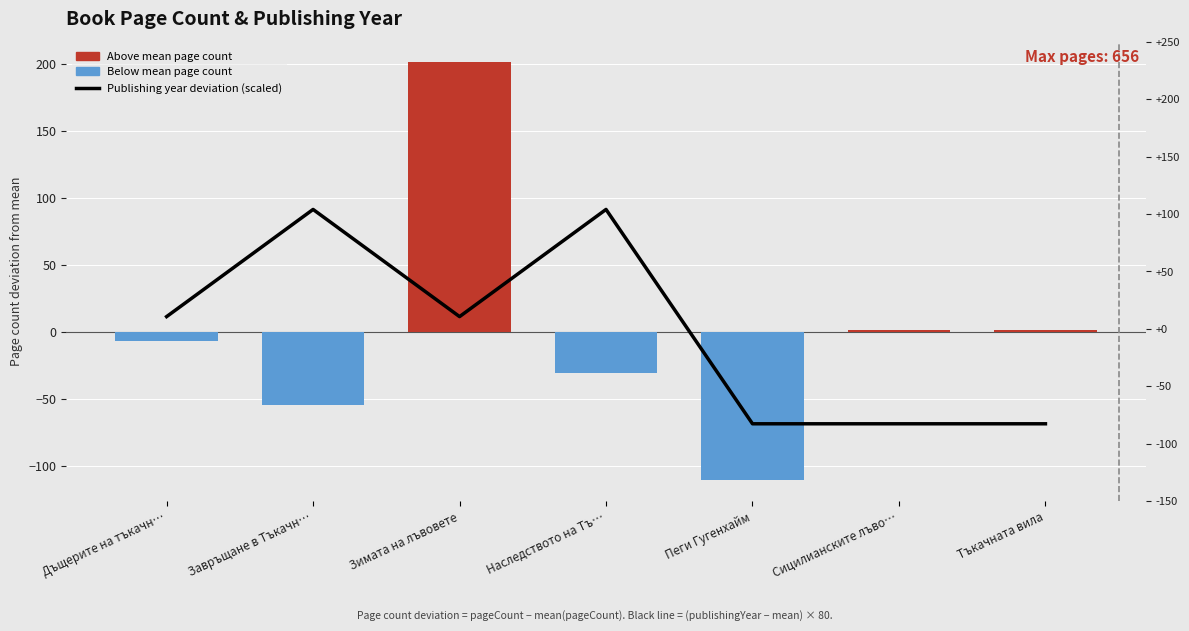

Where does the publishingYear (scaled deviation) series first go above 11?

Дъщерите на тъкачн…